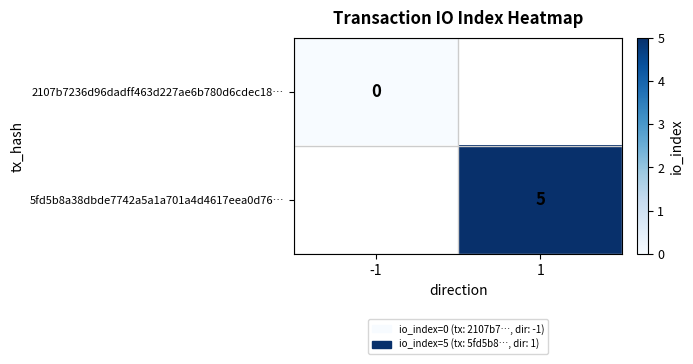

At which category does the chart reach its minimum across all series?

-1